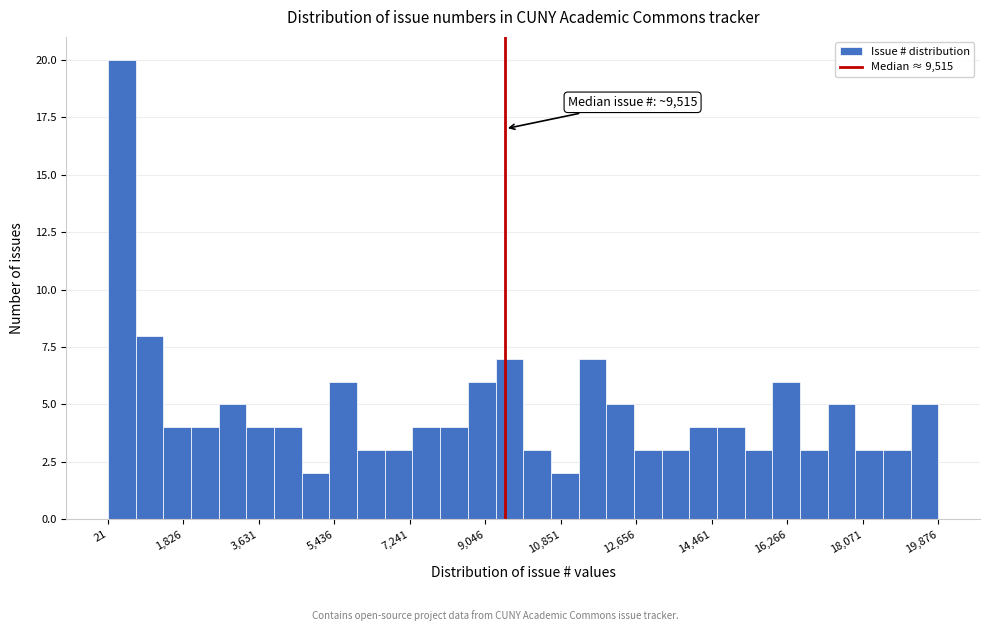

Around what value on the x-axis is the tallest bar? Give the approximate position of its centre, as read against the axis.

400